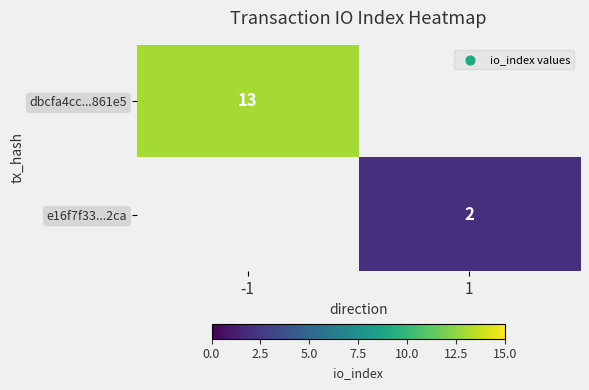

Is it true that e16f7f33...2ca equals 1.2 at 1?

False